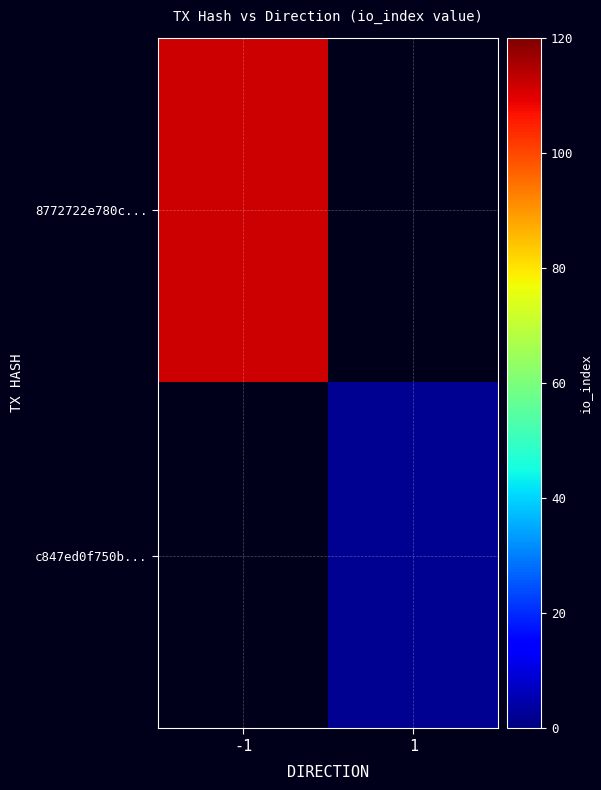

At which category does the chart reach its minimum across all series?

1